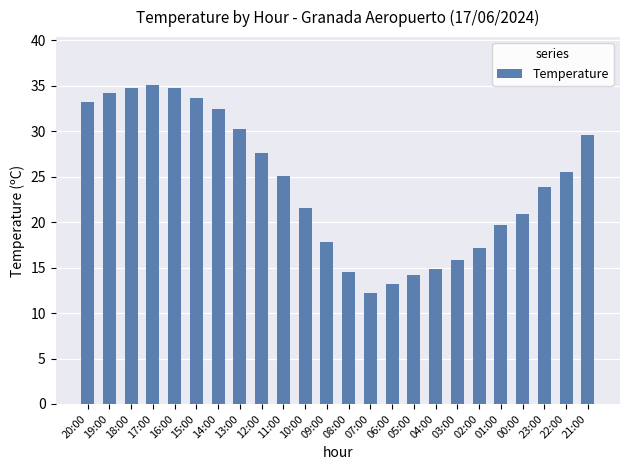

What is the smallest value displayed?

12.2